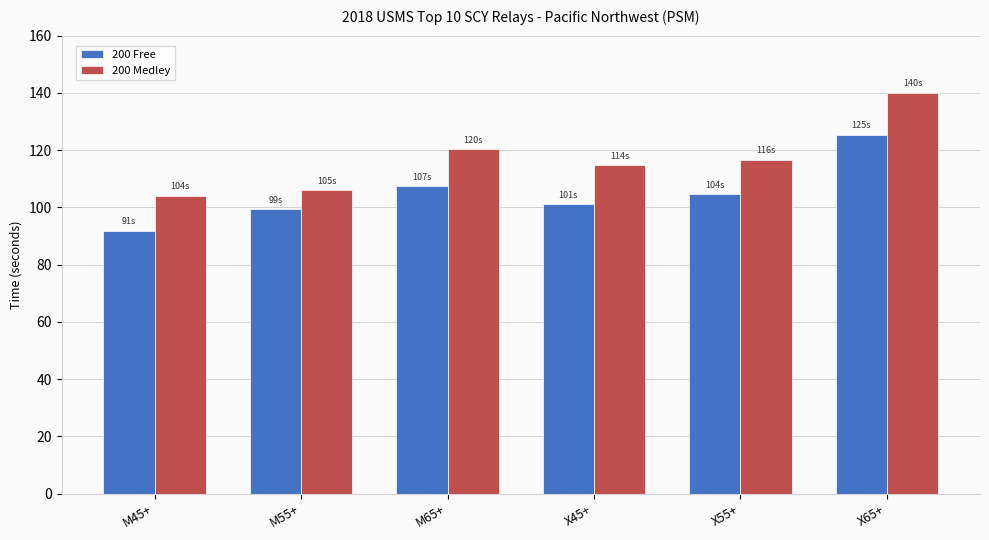

Between X45+ and X65+, which series saw the biggest shift?

200 Medley